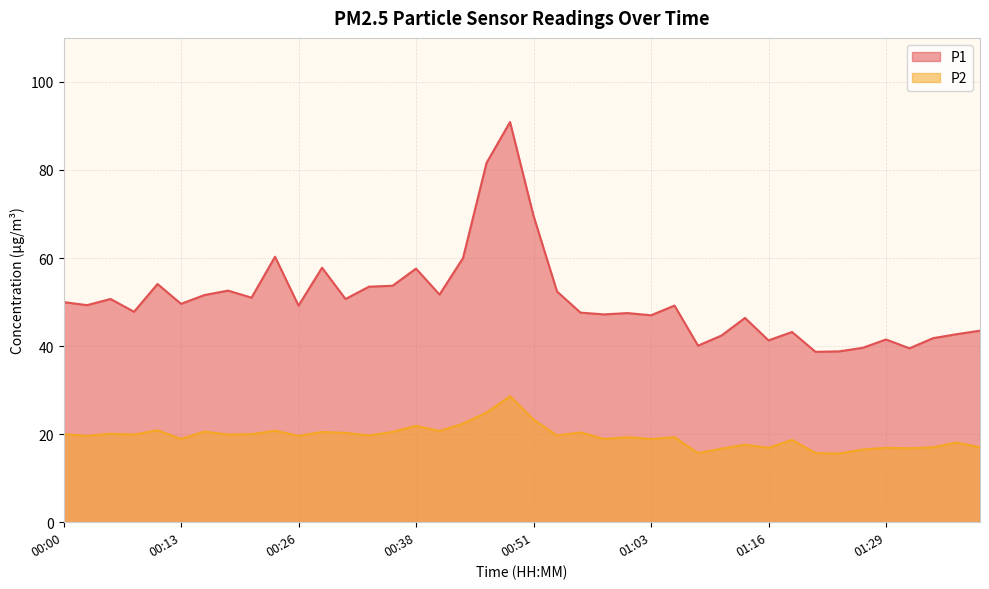

Where is P1 nearest to the value 64?

00:23